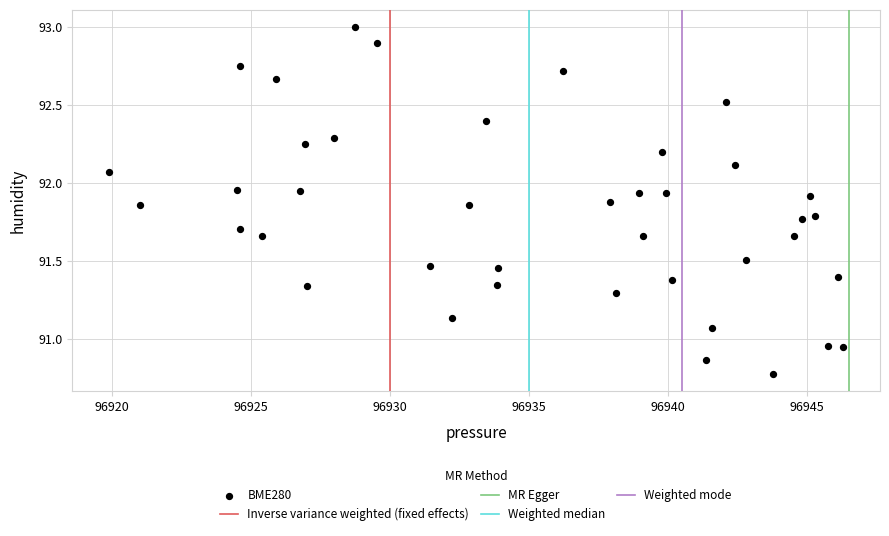

What is the range of Y values (max minus min)?

2.2